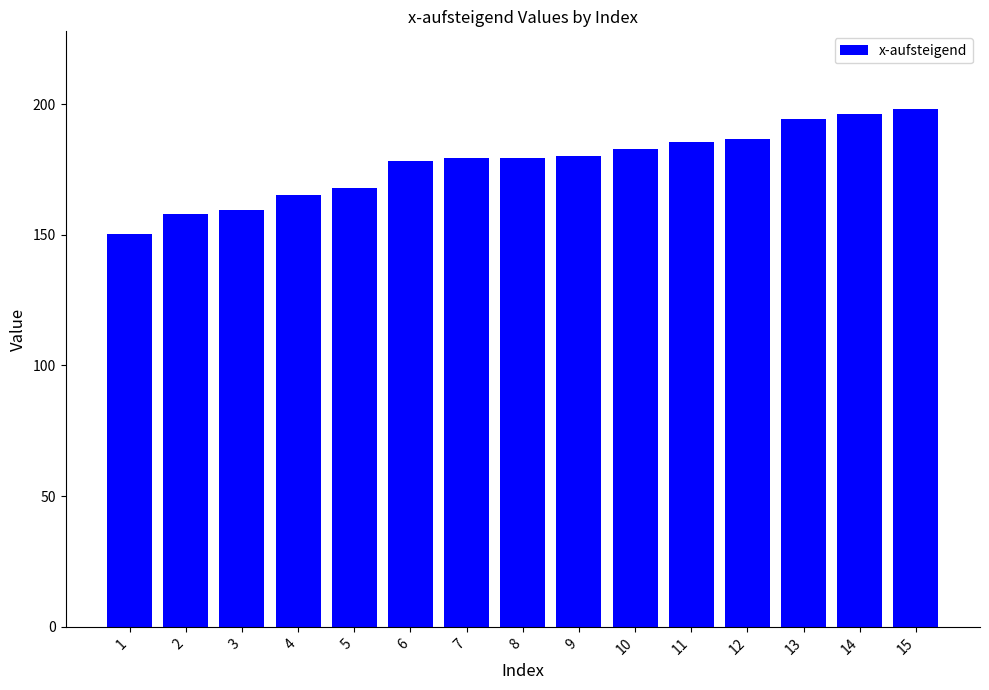

What is the minimum value shown in the chart?

150.5